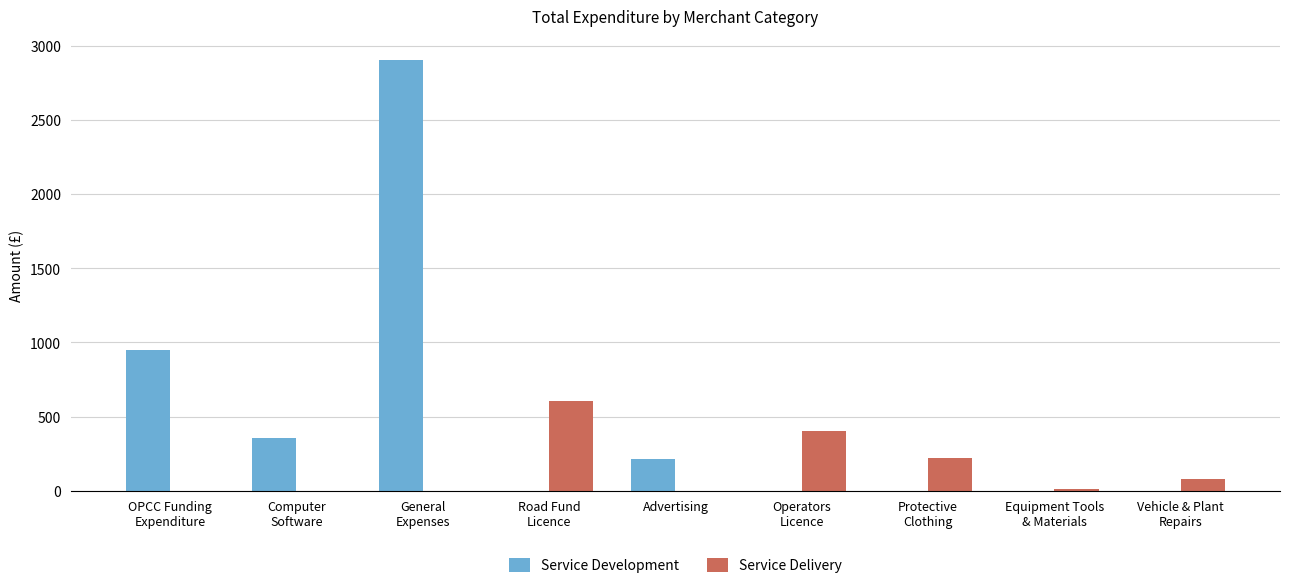

Which series has the widest spread of values?

Service Development